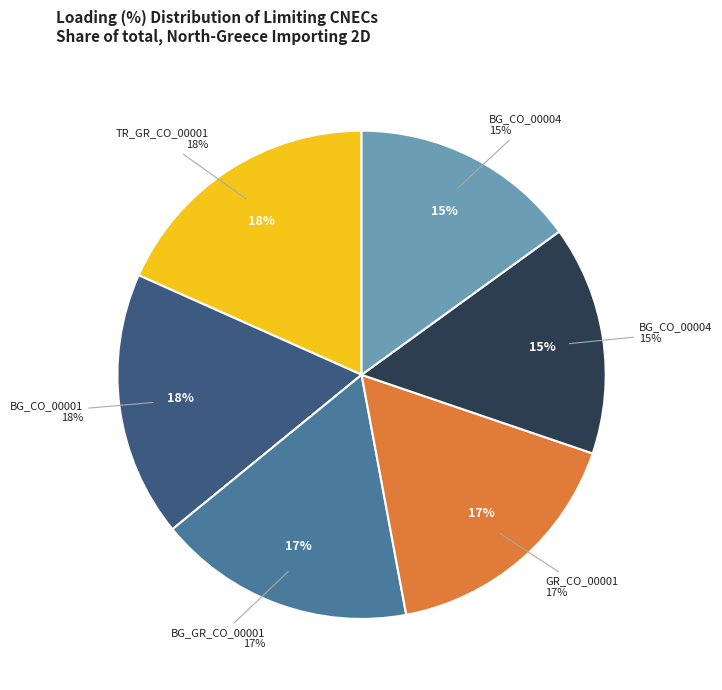

Between BG_CO_00001 and BG_CO_00004, BG_CO_00011 (Aleko), which is larger?

BG_CO_00001